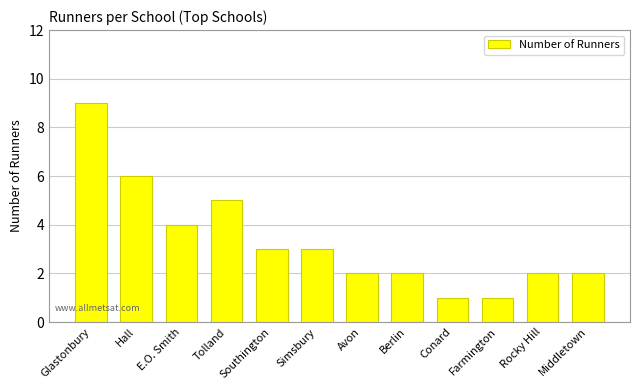

How many values are below 3?

6